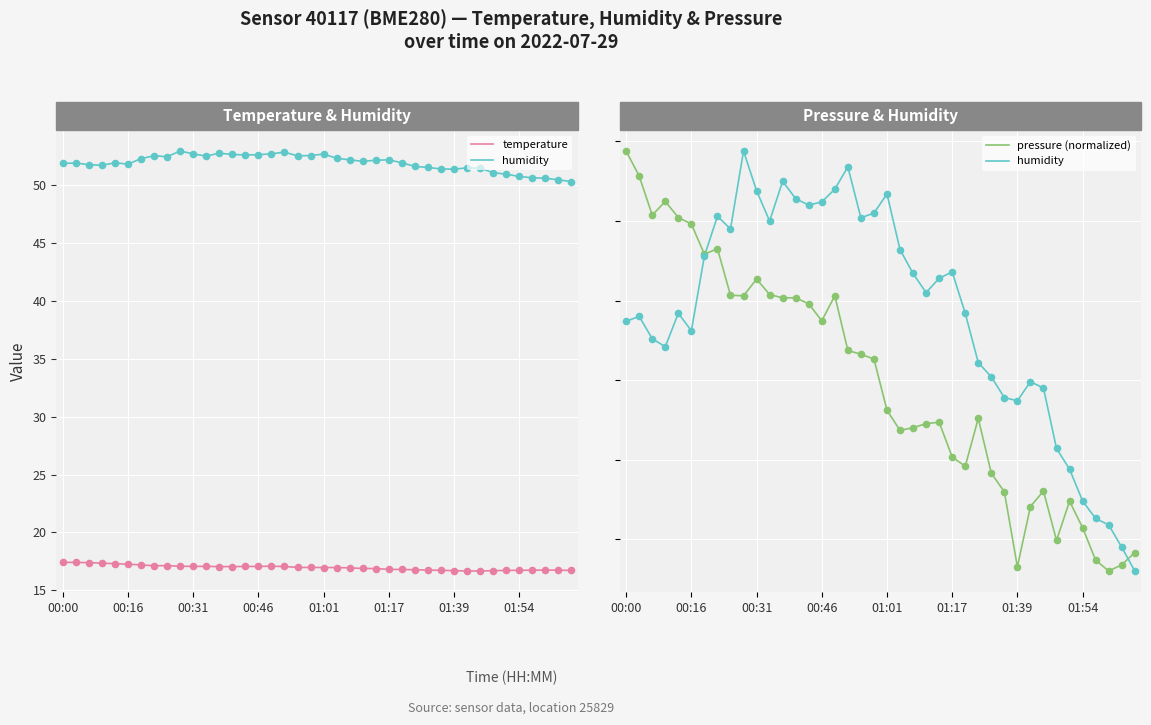

Which series reaches the maximum Y coordinate?

humidity